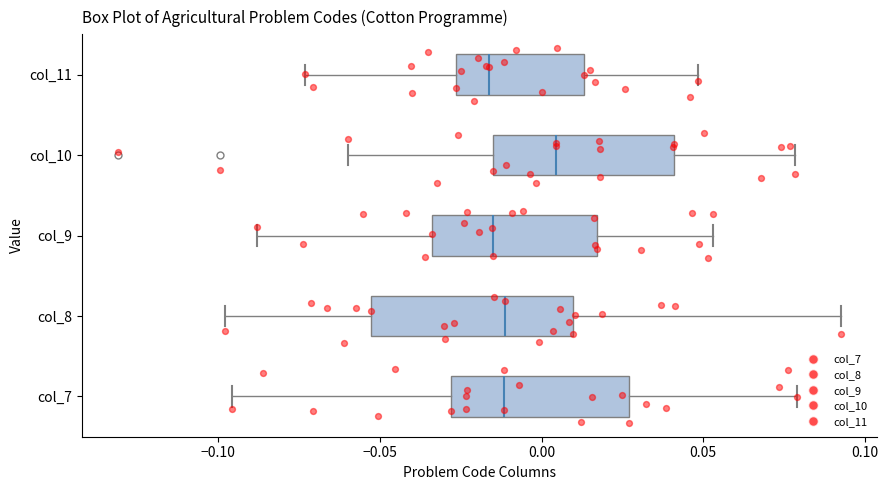

Comparing the boxes themselves (not the whiskers), which one is the widest?

col_8